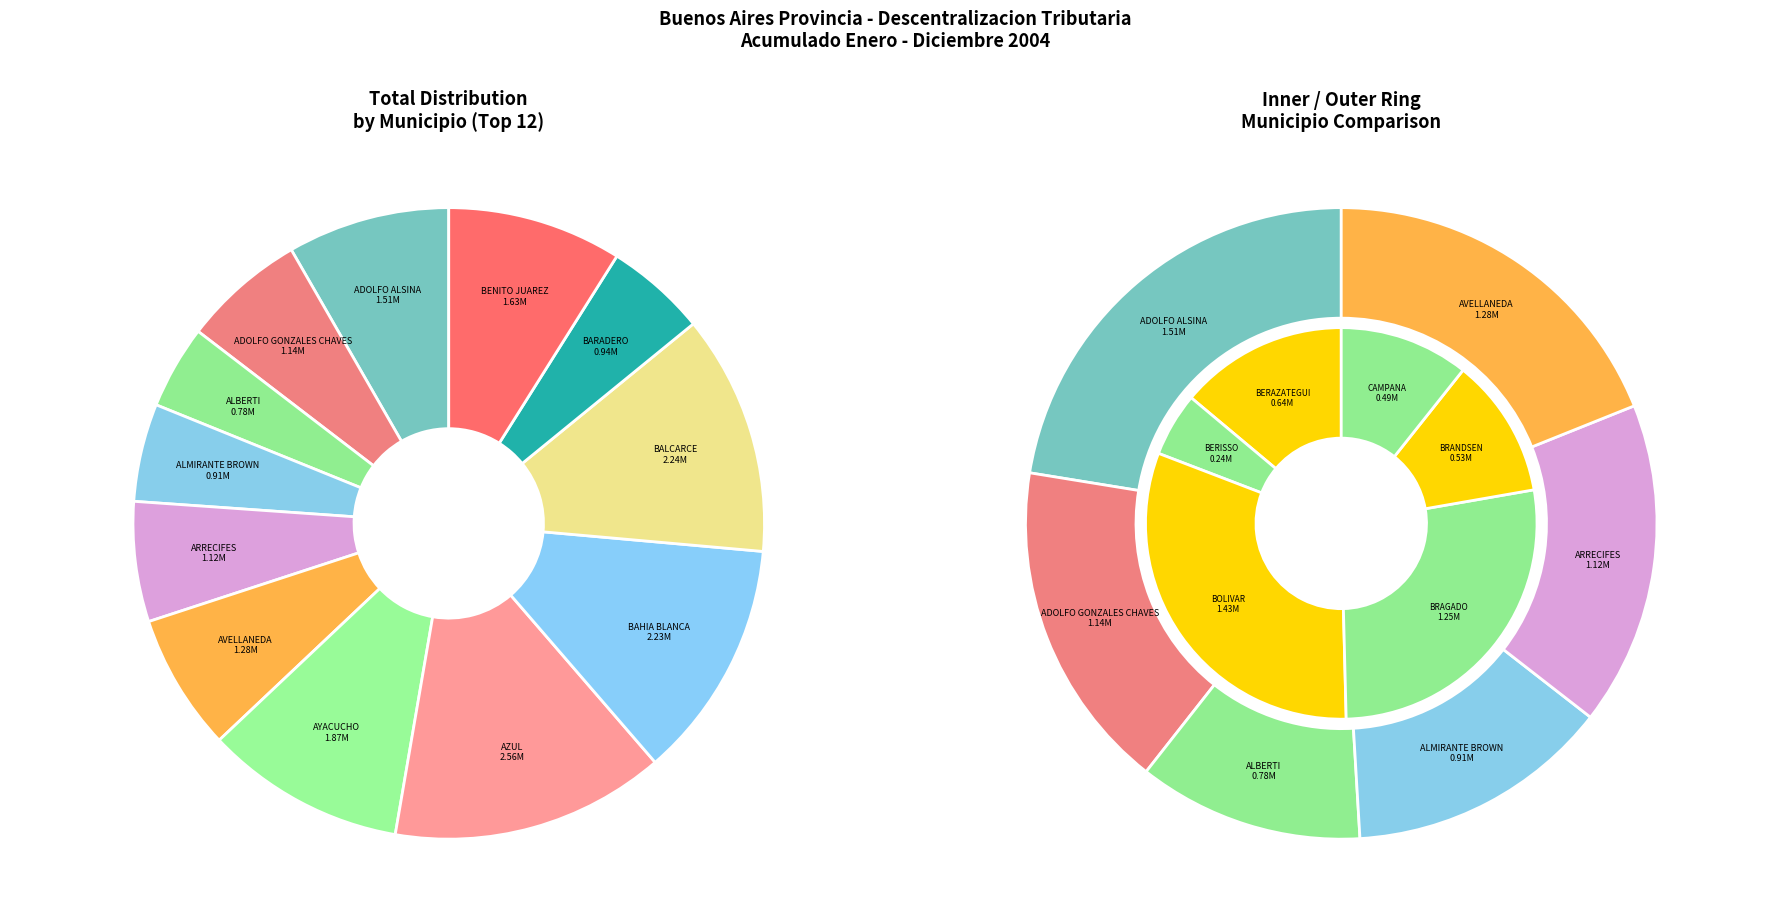

Is it true that ARRECIFES is 6% of the pie?

True